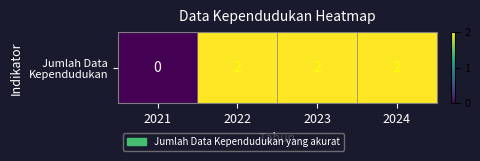

Reading left to right, list all the values displayed in this chart.

2021=0	2022=2	2023=2	2024=2